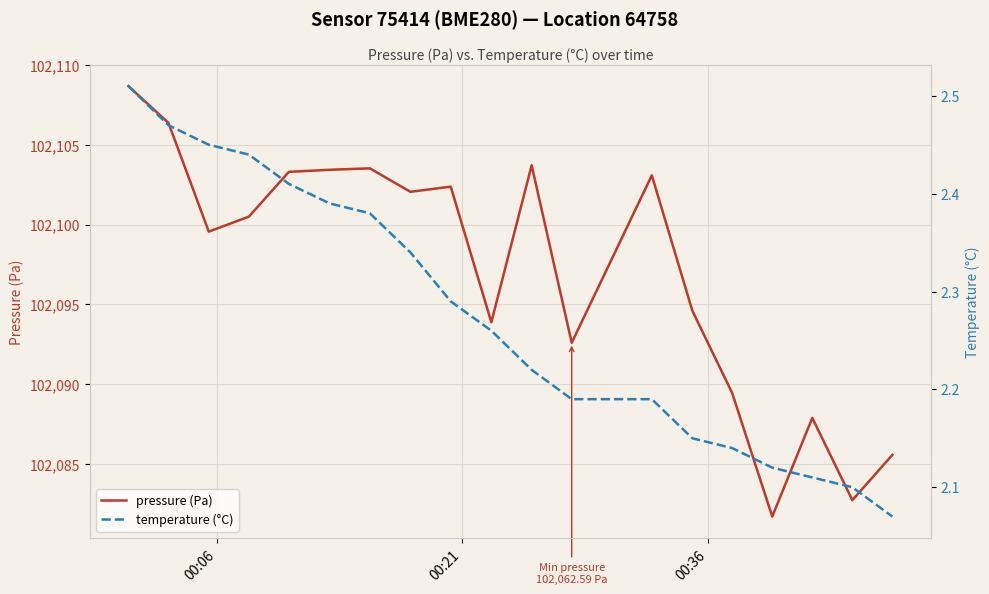

True or false: temperature (°C) has more than 2 interior local peaks.

False